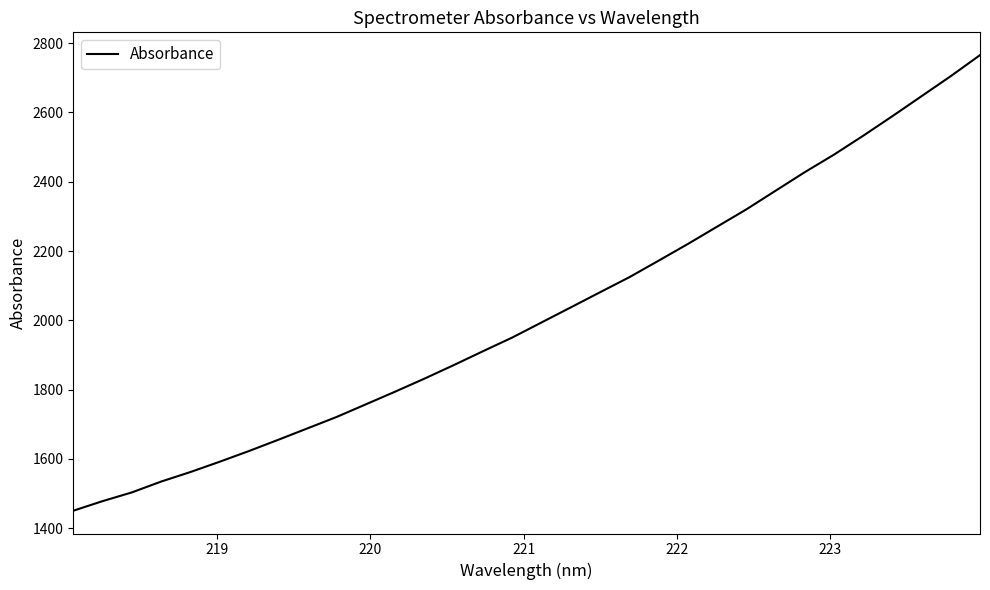

Does the chart display data point markers on the line(s)?

No